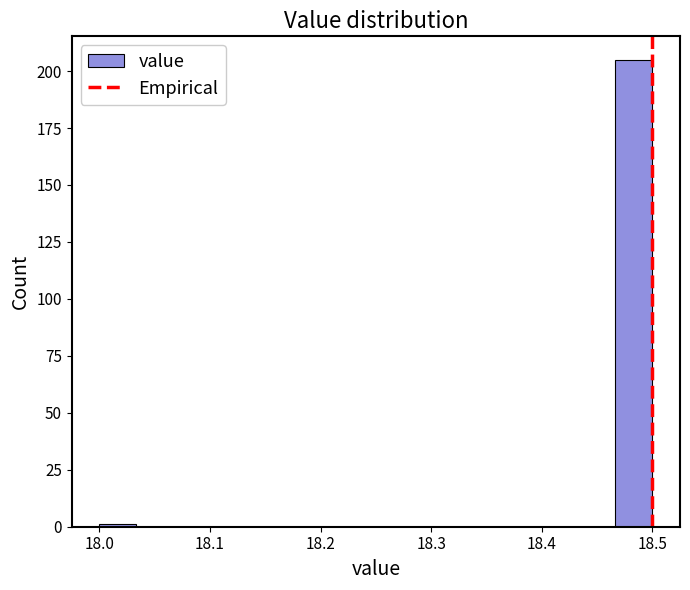

Read against the x-axis, roughly where is the centre of the tallest bar?

18.48